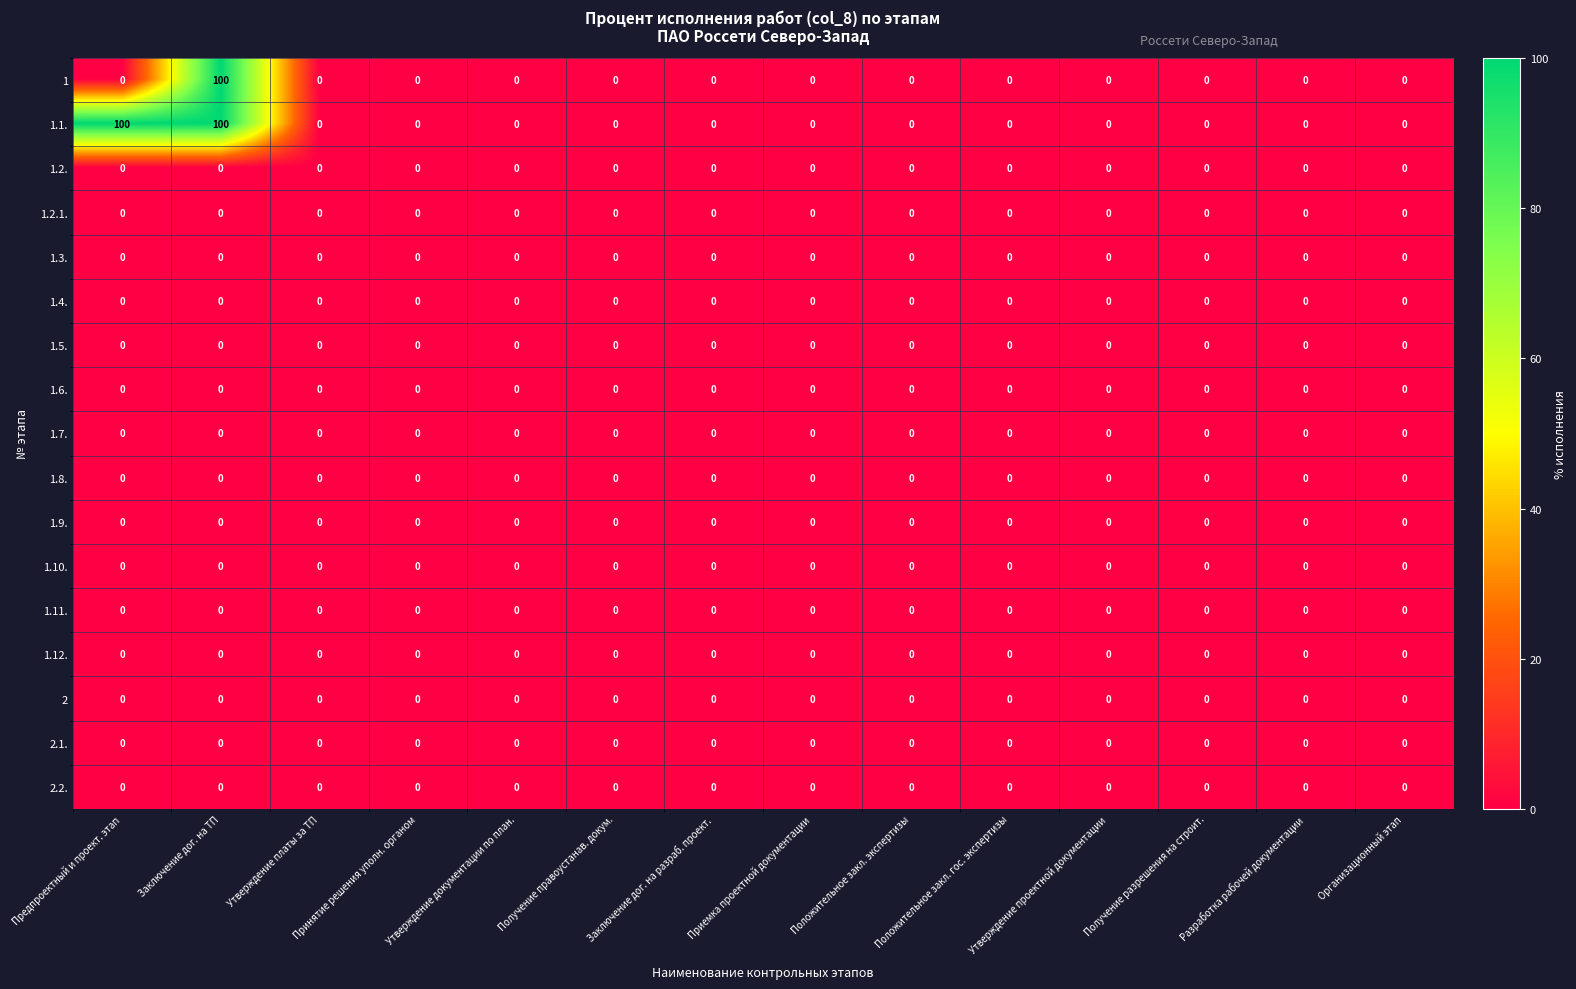

Between Предпроектный и проект. этап and Утверждение документации по план., which series saw the biggest shift?

1.1.